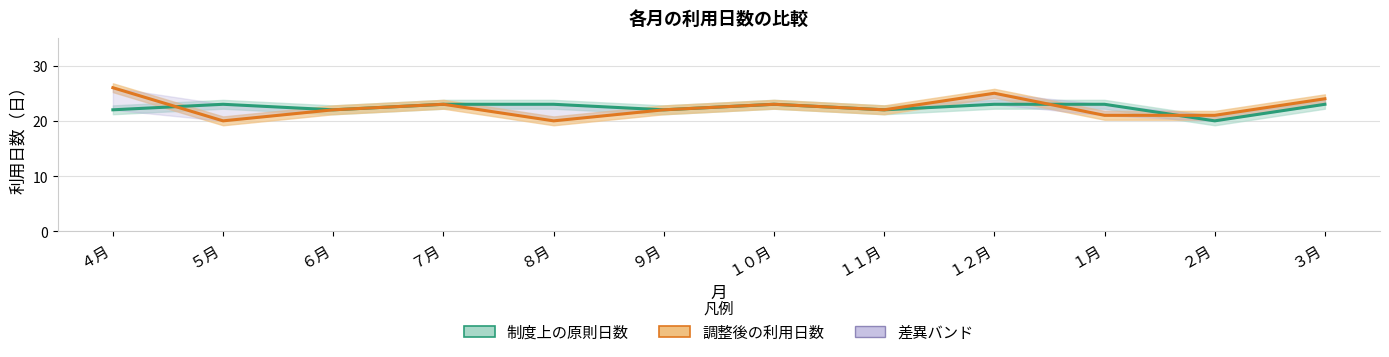

What is the total value across all series at ４月?

48